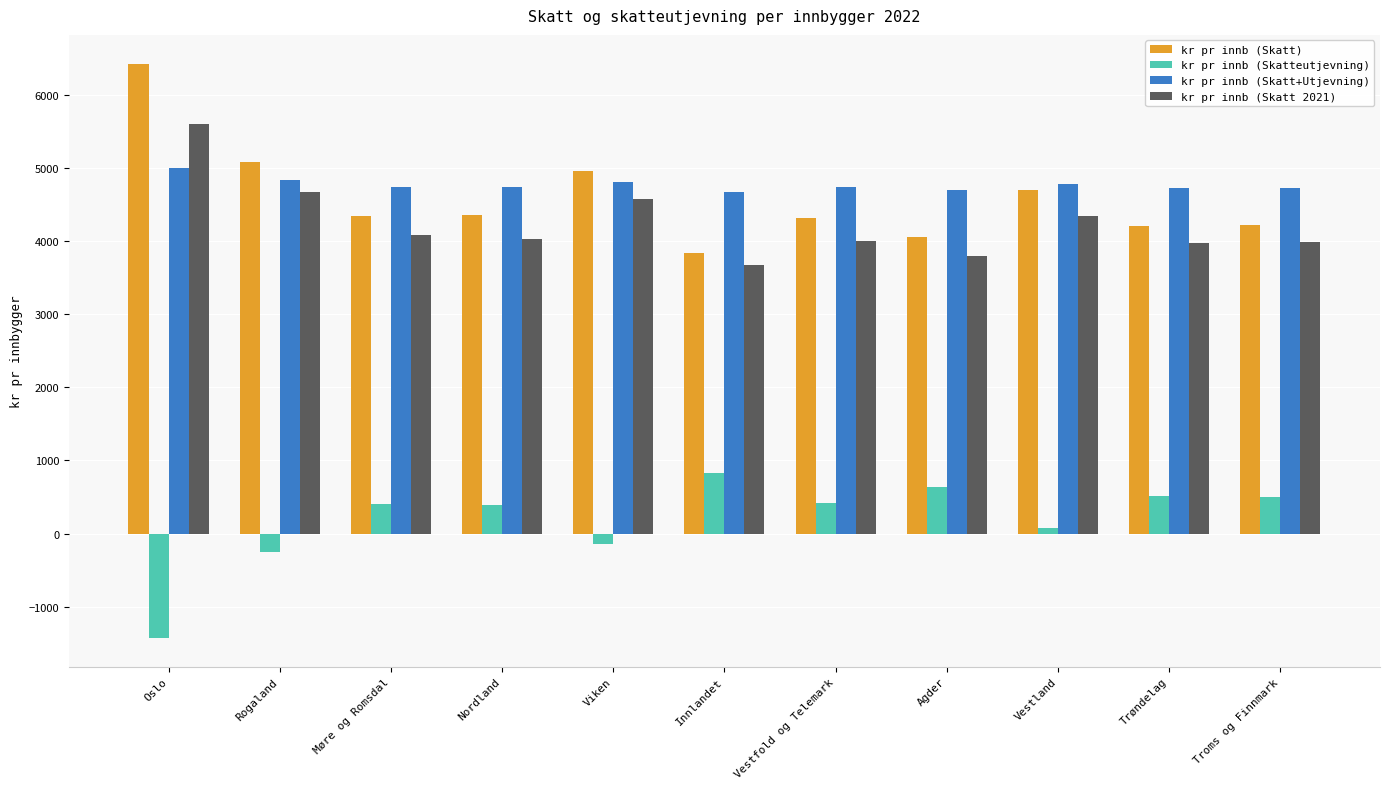

What is the difference between the highest and lowest values at Agder?

4064.0